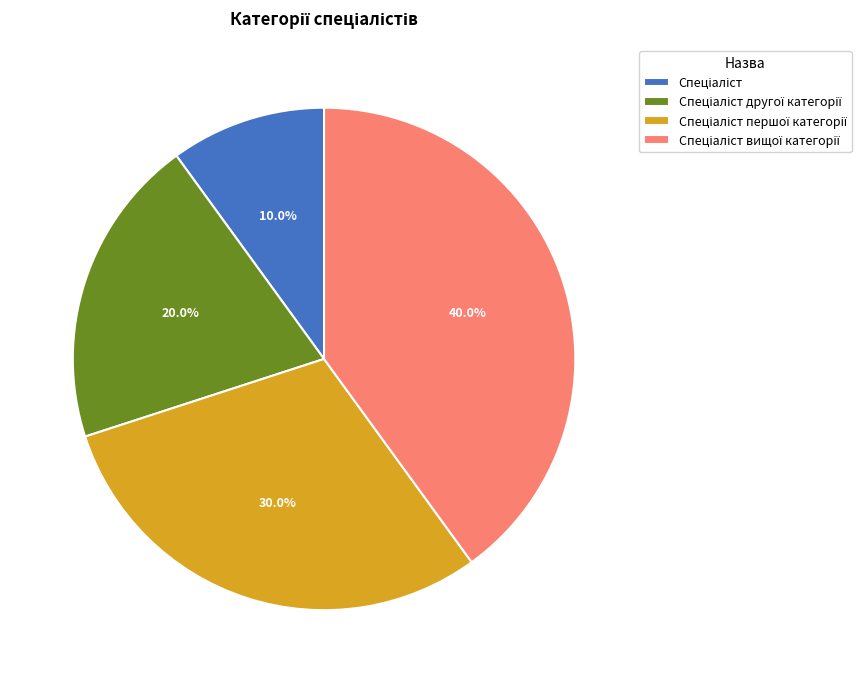

Does any single category account for the majority?

No